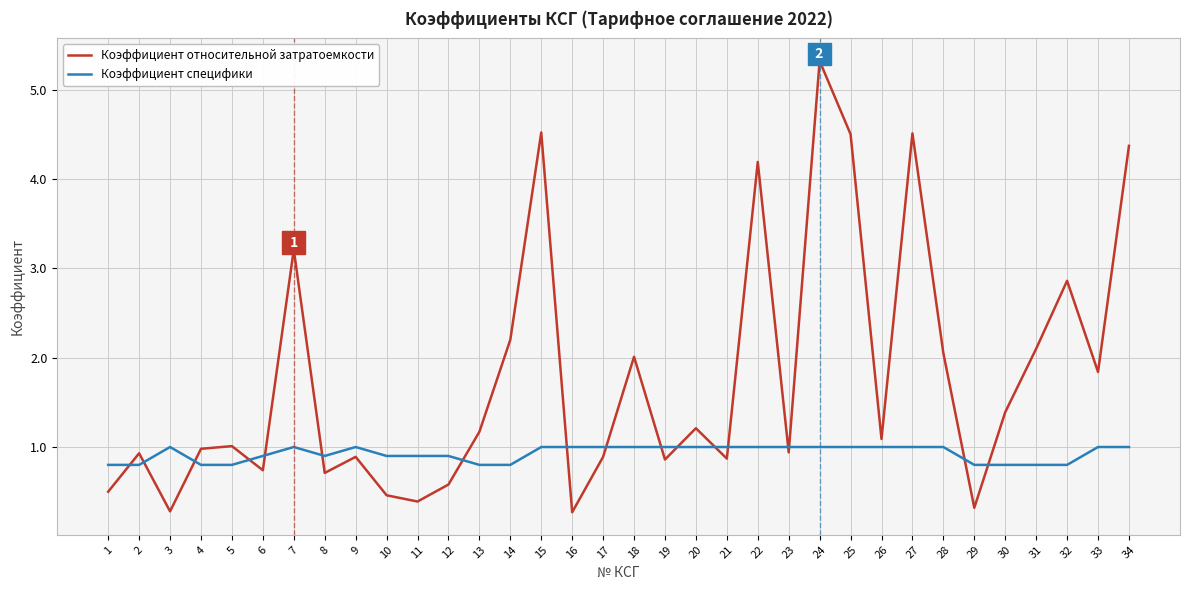

At which category is the sum across all series the highest?

24